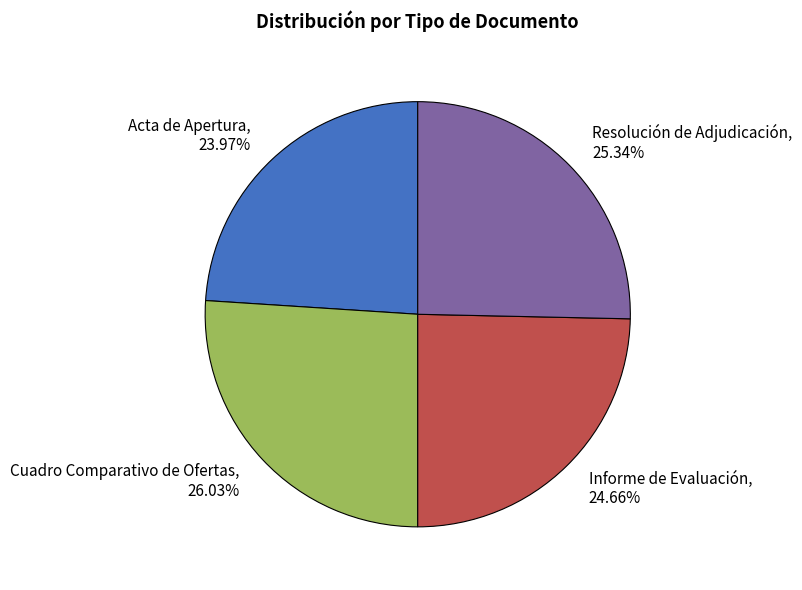

What percentage is the Resolución de Adjudicación slice, to the nearest percent?

25%